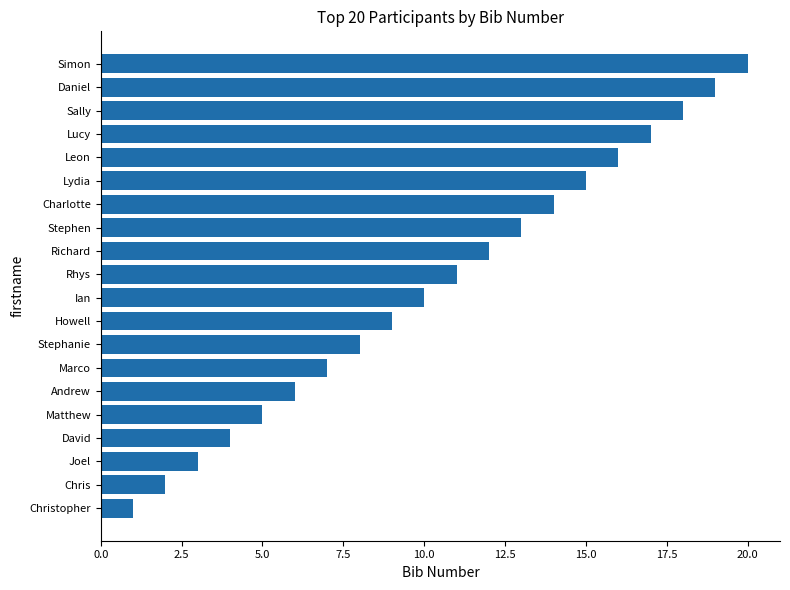

Is it true that the value at Lucy is 22?

False